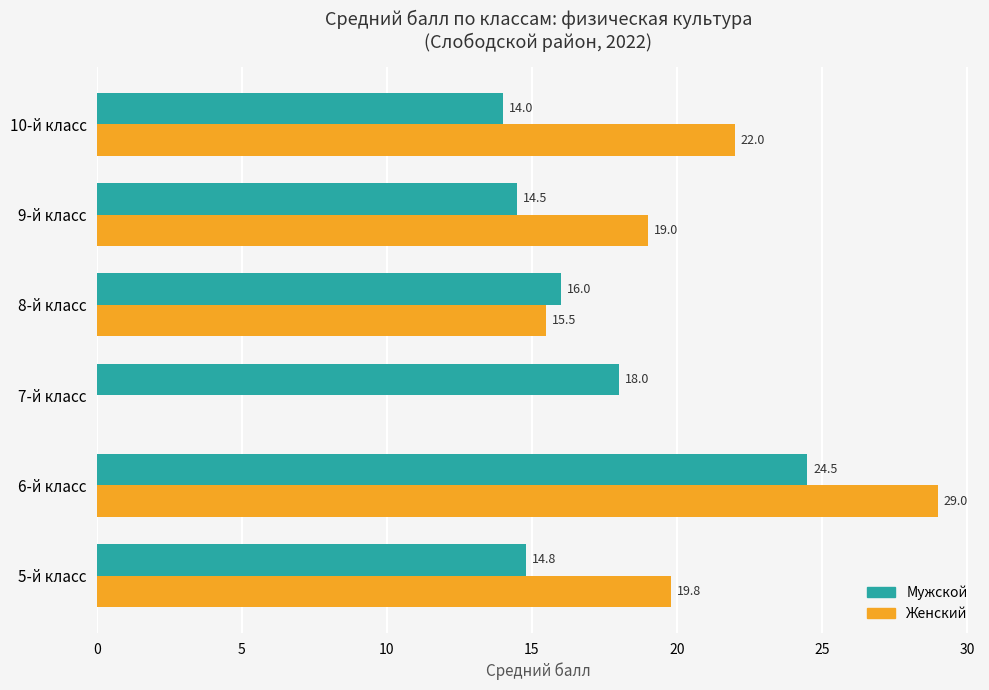

Which label corresponds to the largest value in the chart?

6-й класс